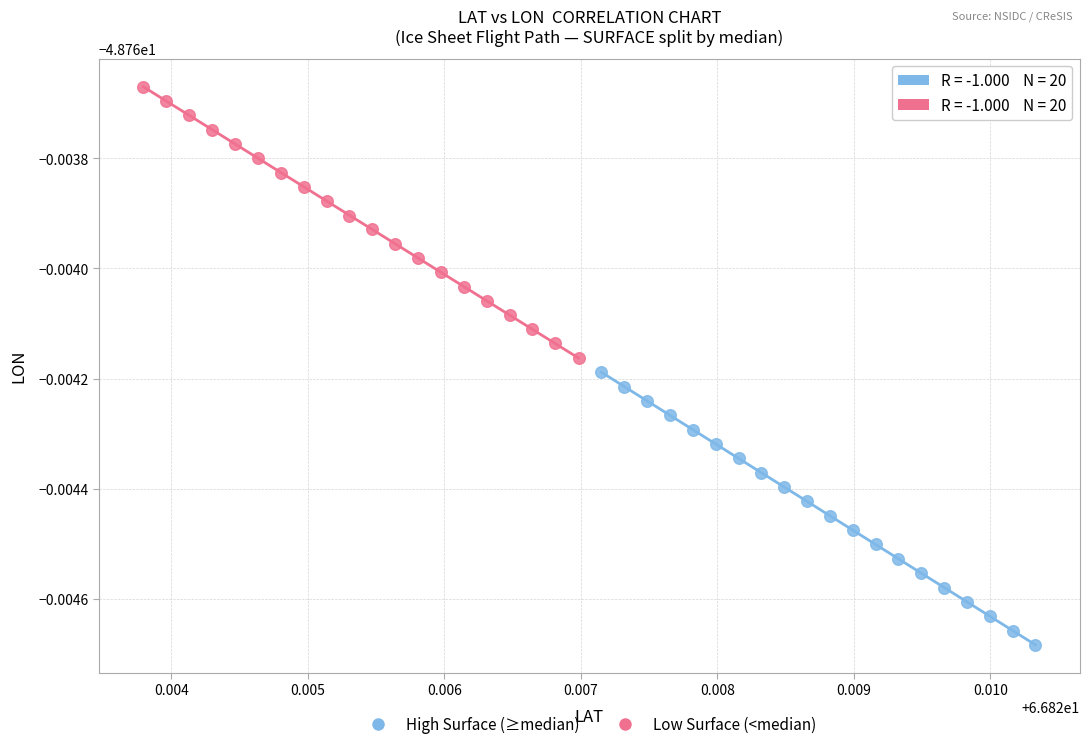

What are all the series names shown in the legend?

High Surface (≥median), Low Surface (<median)